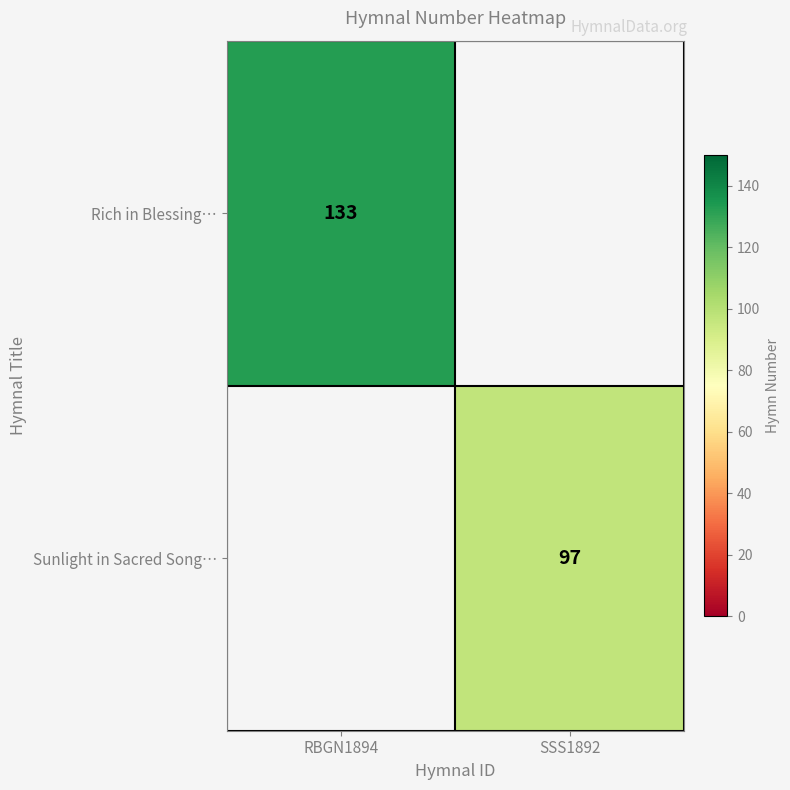

The value of Sunlight in Sacred Song… at SSS1892 is 24. True or false?

False